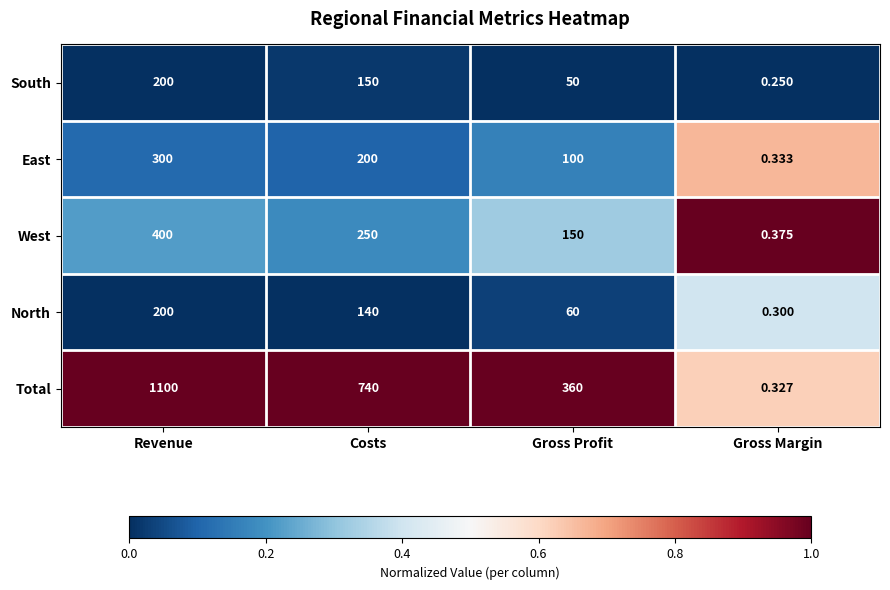

Which series has the widest spread of values?

Total